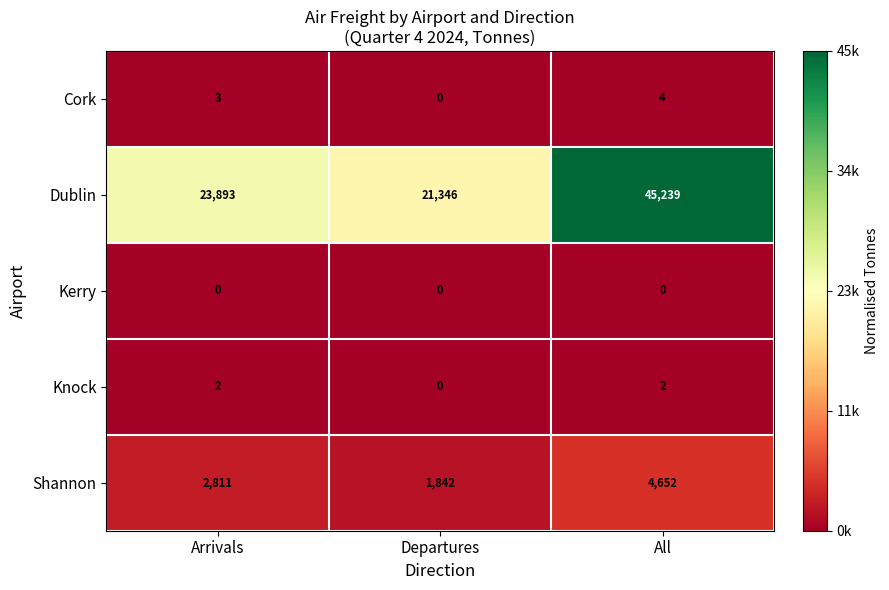

Reading left to right, extract all data points from this chart.

Cork: Arrivals=3	Departures=0	All=4
Dublin: Arrivals=23893	Departures=21346	All=45239
Kerry: Arrivals=0	Departures=0	All=0
Knock: Arrivals=2	Departures=0	All=2
Shannon: Arrivals=2811	Departures=1842	All=4652